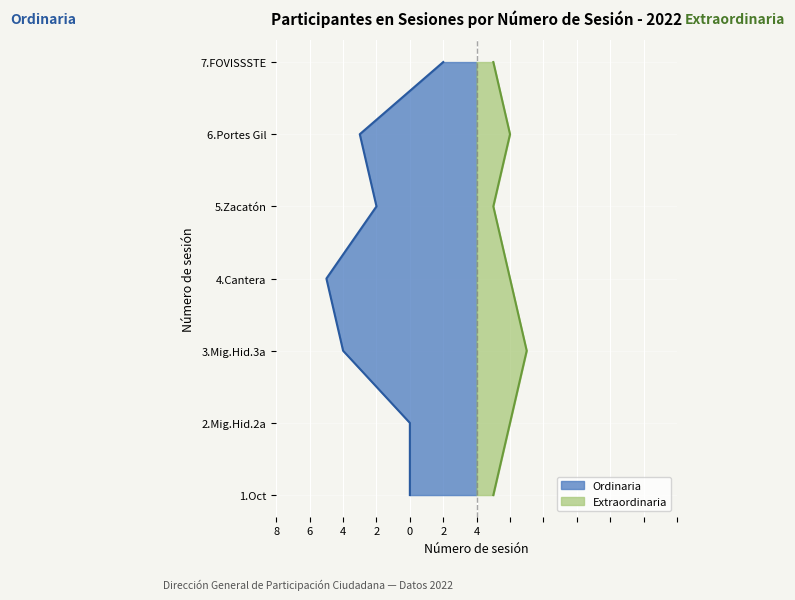

How many lines are shown in the chart?

2